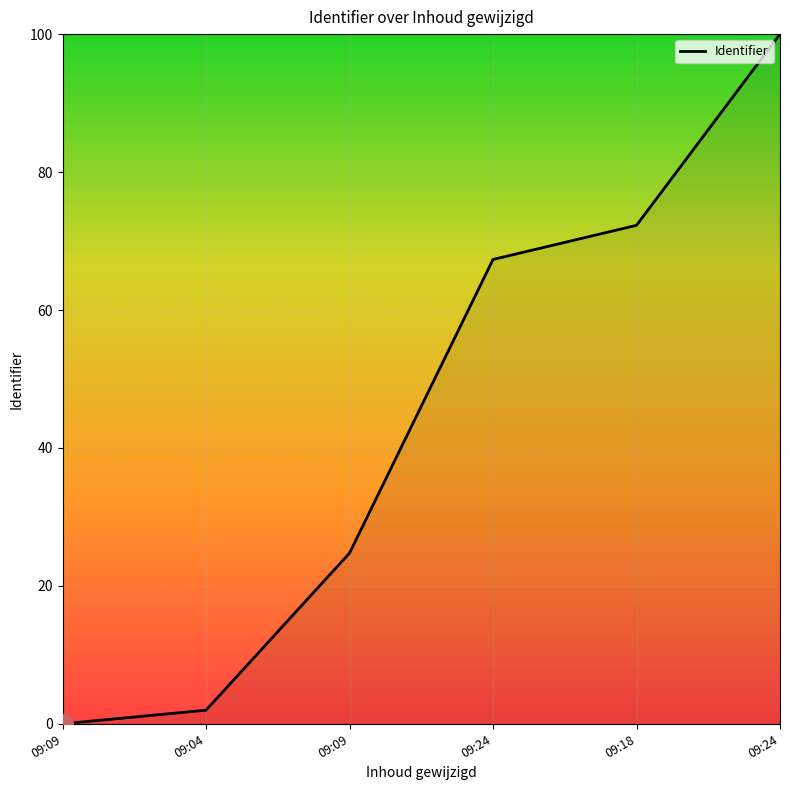

Read the value at 09:24.

100.0